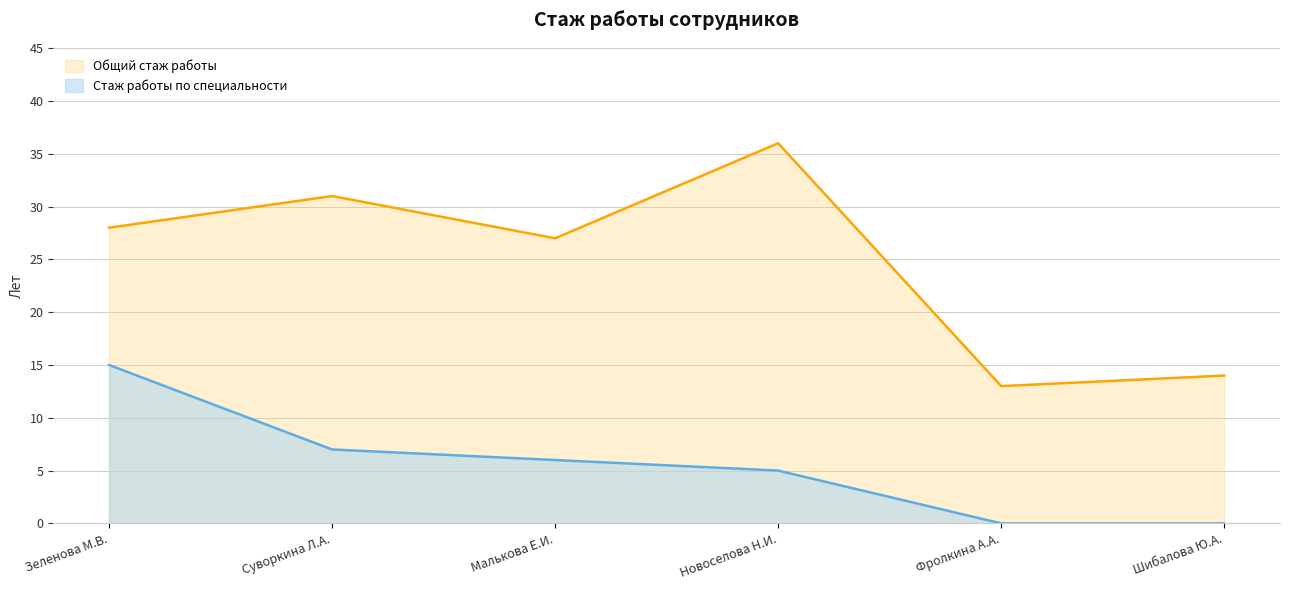

What is the greatest value displayed?

36